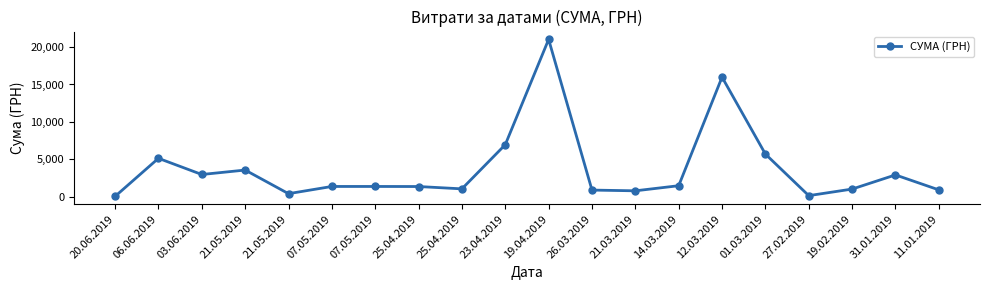

Where is the data nearest to the value 10543?

23.04.2019